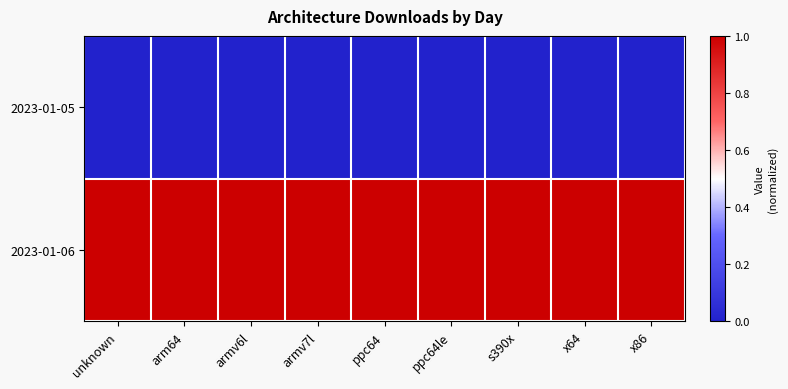

What is the greatest value displayed?

1.0